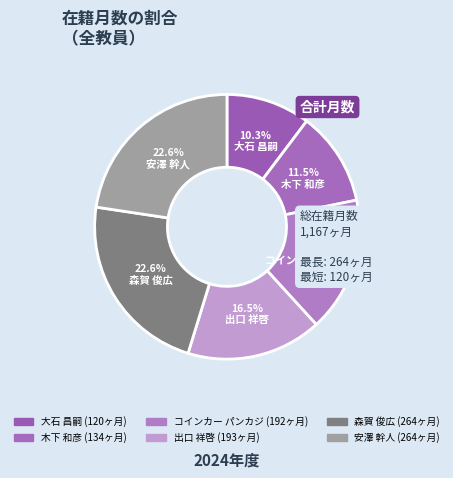

To the nearest percent, what is the difference between the コインカー パンカジ and 大石 昌嗣 slice percentages?

6%